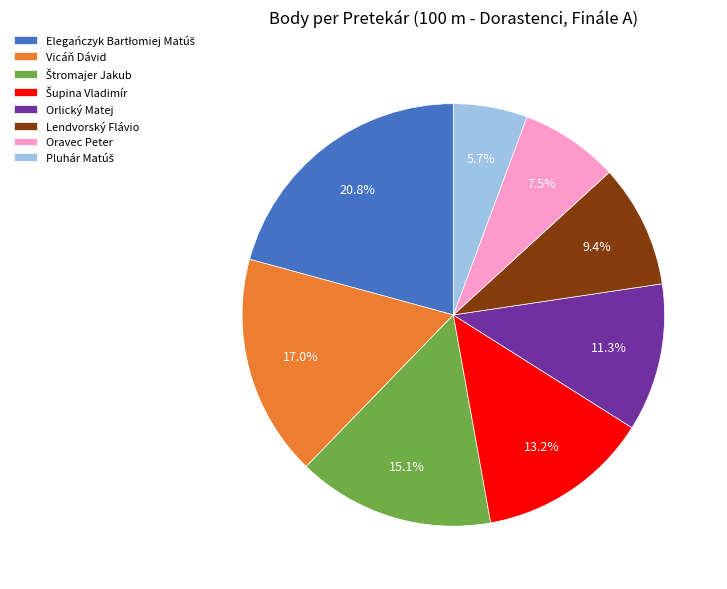

Is there a majority slice in this chart?

No